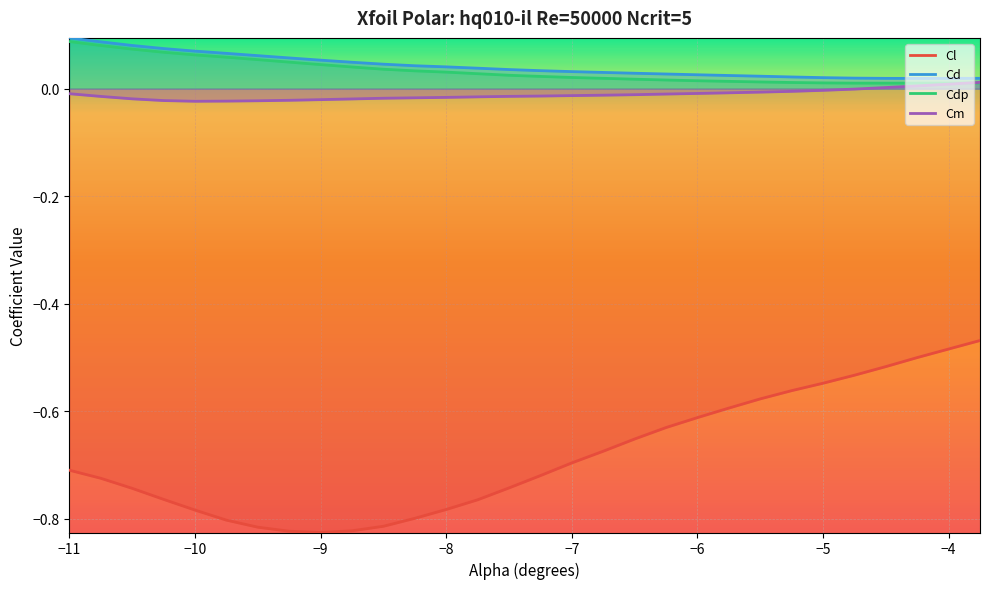

Which series has the widest spread of values?

Cl